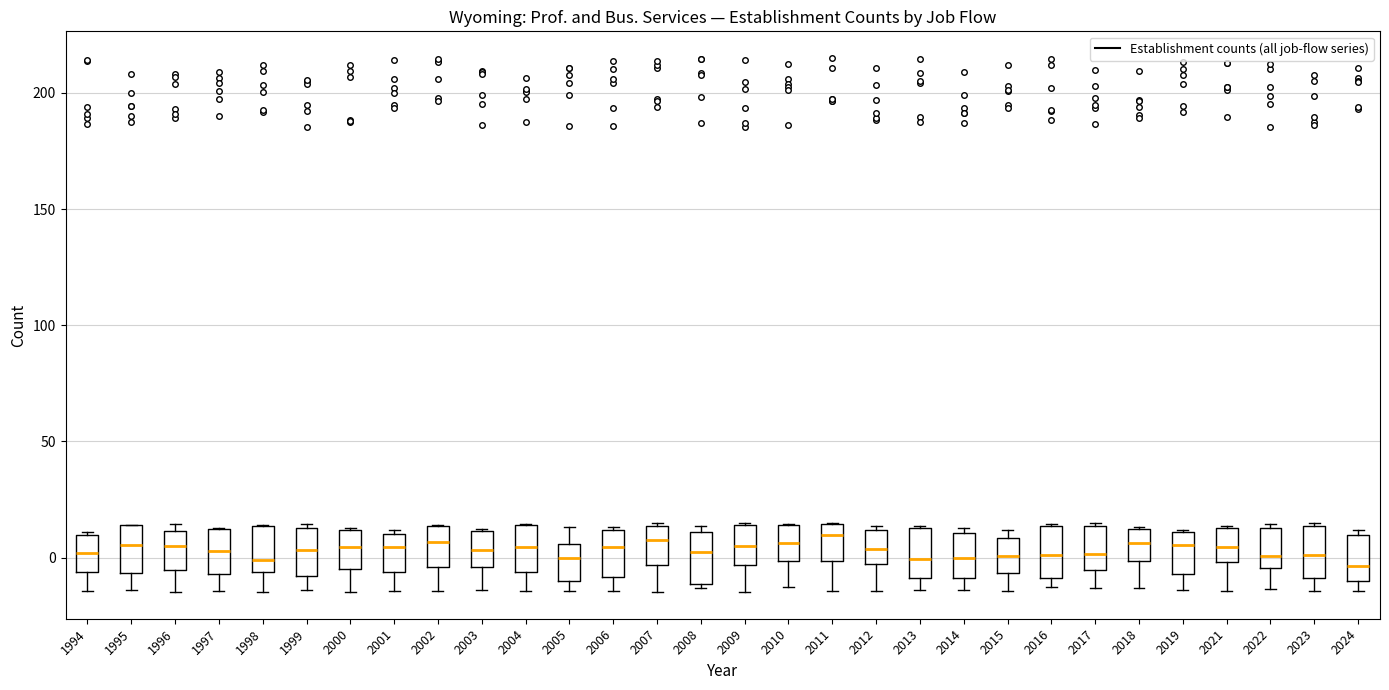

Reading left to right, read every box against the y-axis: the position of its median line, the range the box covers, and the ends of its whiskers. The values are not printed on the chart, so give them approximately, as read against the axis.

1994: median 0, box -5 to 10, whiskers -15 to 10
1995: median 5, box -5 to 15, whiskers -15 to 15
1996: median 5, box -5 to 10, whiskers -15 to 15
1997: median 5, box -5 to 10, whiskers -15 to 15
1998: median 0, box -5 to 15, whiskers -15 to 15
1999: median 5, box -10 to 15, whiskers -15 to 15 (just above the box's upper edge)
2000: median 5, box -5 to 10, whiskers -15 to 15
2001: median 5, box -5 to 10, whiskers -15 to 10 (just above the box's upper edge)
2002: median 5, box -5 to 15, whiskers -15 to 15
2003: median 5, box -5 to 10, whiskers -15 to 10
2004: median 5, box -5 to 15, whiskers -15 to 15
2005: median 0, box -10 to 5, whiskers -15 to 15
2006: median 5, box -10 to 10, whiskers -15 to 15
2007: median 10, box -5 to 15, whiskers -15 to 15
2008: median 5, box -10 to 10, whiskers -15 to 15
2009: median 5, box -5 to 15, whiskers -15 to 15
2010: median 5, box 0 to 15, whiskers -15 to 15
2011: median 10, box 0 to 15, whiskers -15 to 15
2012: median 5, box -5 to 10, whiskers -15 to 15
2013: median 0, box -10 to 15, whiskers -15 to 15
2014: median 0, box -10 to 10, whiskers -15 to 15
2015: median 0, box -5 to 10, whiskers -15 to 10 (just above the box's upper edge)
2016: median 0, box -10 to 15, whiskers -15 to 15
2017: median 0, box -5 to 15, whiskers -15 to 15
2018: median 5, box 0 to 10, whiskers -15 to 15
2019: median 5, box -5 to 10, whiskers -15 to 10
2021: median 5, box 0 to 15, whiskers -15 to 15
2022: median 0, box -5 to 15, whiskers -15 to 15 (just above the box's upper edge)
2023: median 0, box -10 to 15, whiskers -15 to 15
2024: median -5, box -10 to 10, whiskers -15 to 10 (just above the box's upper edge)